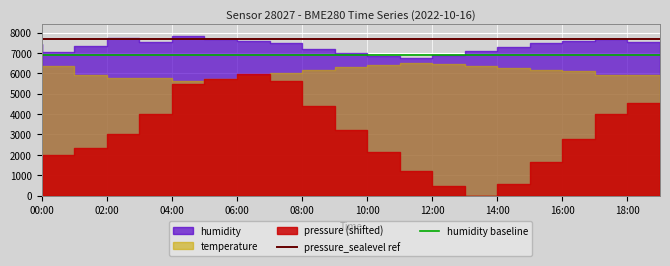

What is the label of the 1st point from the left?

00:00